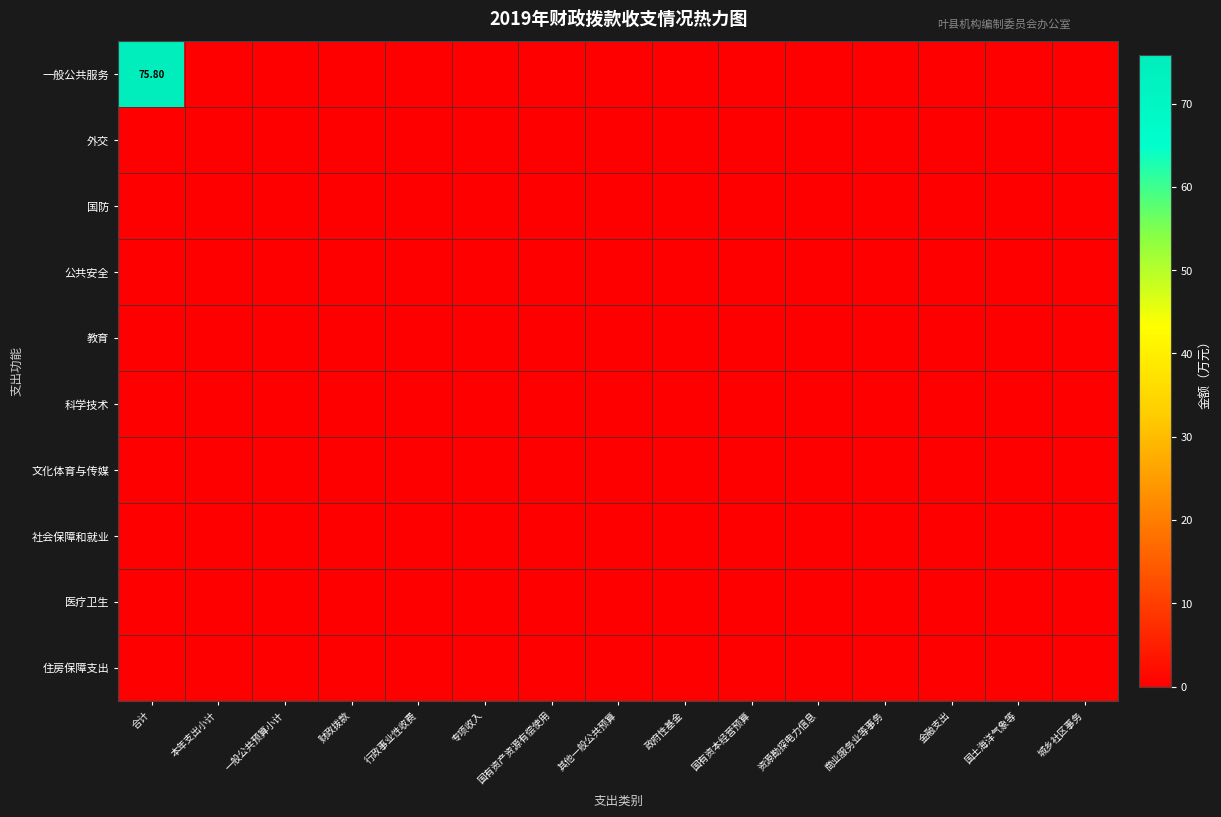

At how many categories does at least one series exceed 57?

1